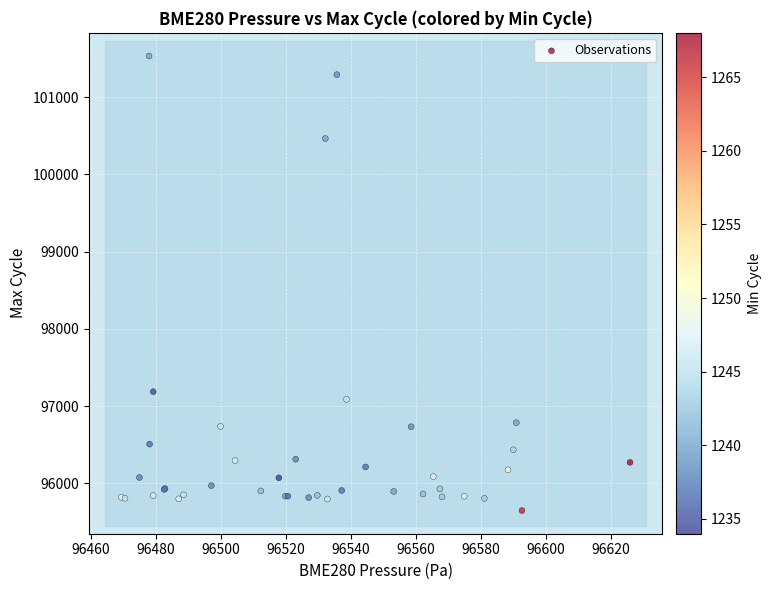

What Y value in the scatter plot is closest to 98589?

97186